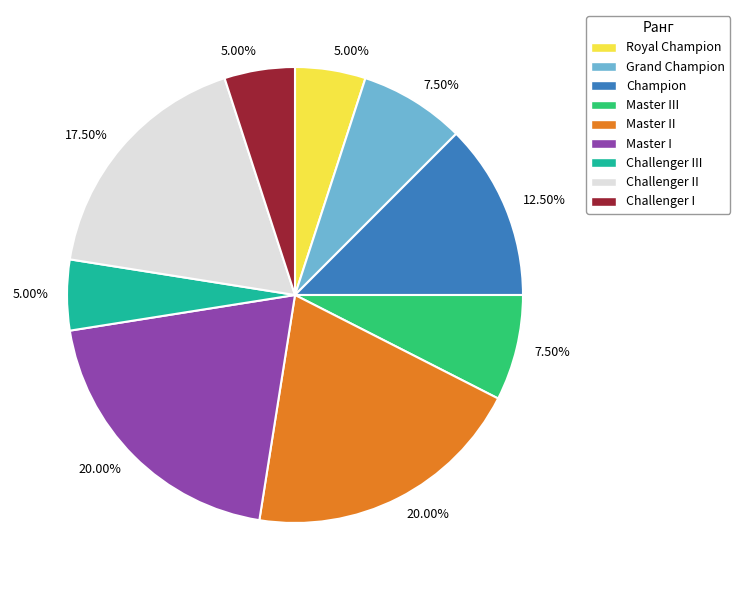

To the nearest percent, what is the average slice percentage?

11%